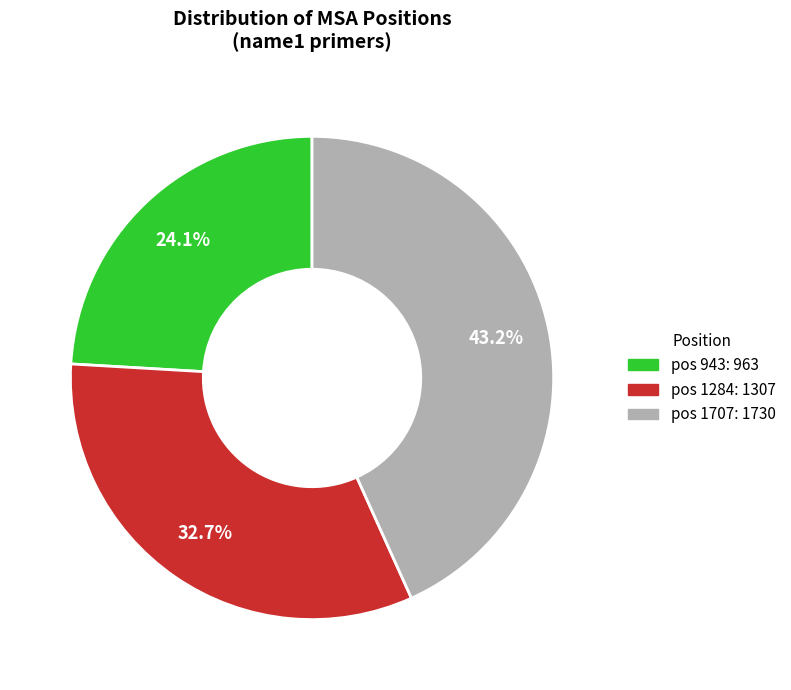

Is there a majority slice in this chart?

No